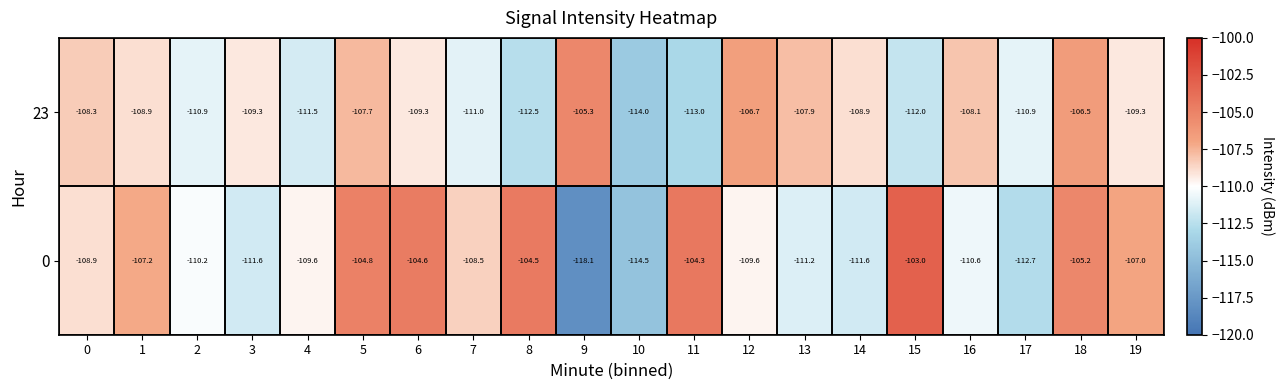

List the series in order of their overall mean, lowest first.

23, 0